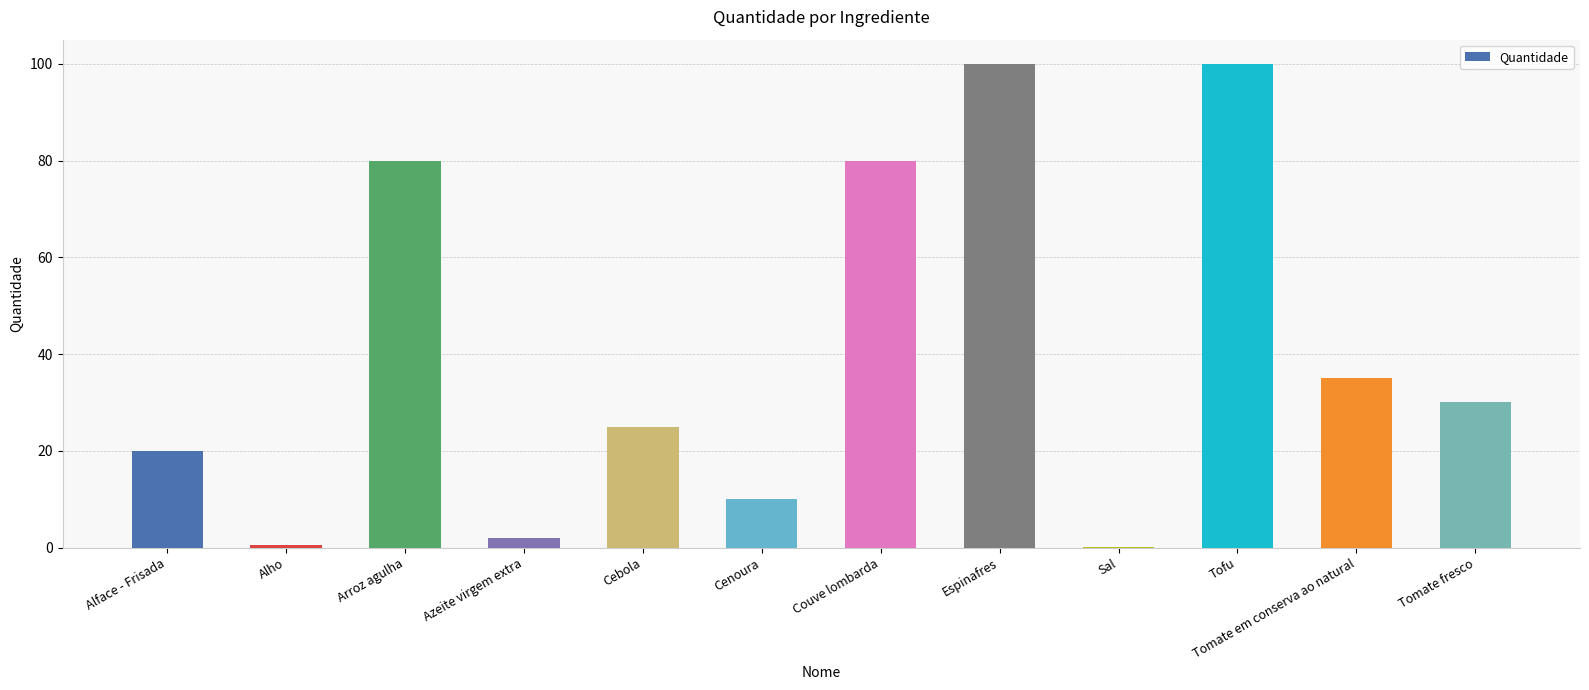

How many distinct data groups are displayed?

1